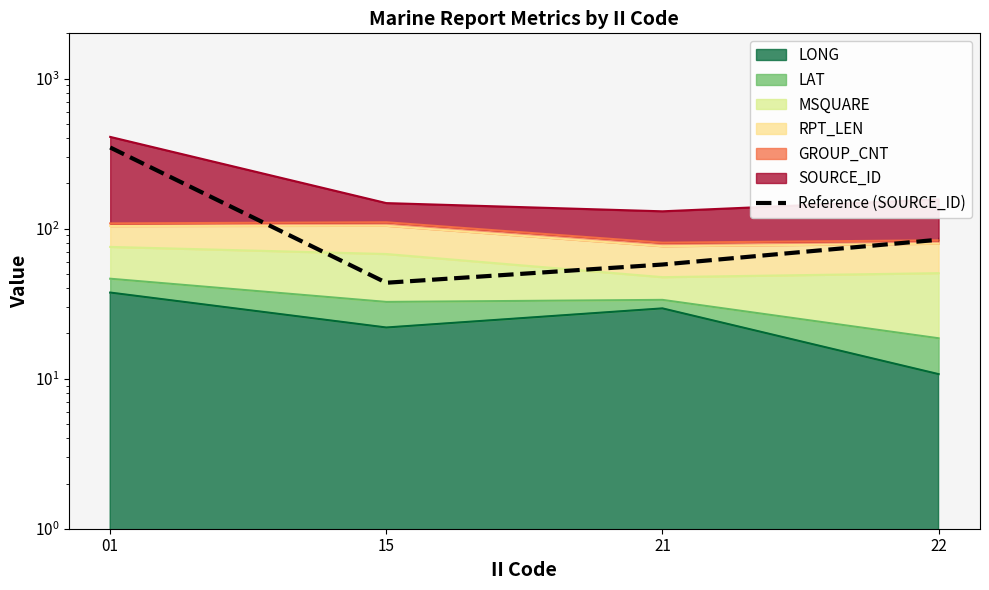

Reading left to right, extract all data points from this chart.

347.0	43.6	57.6	84.3